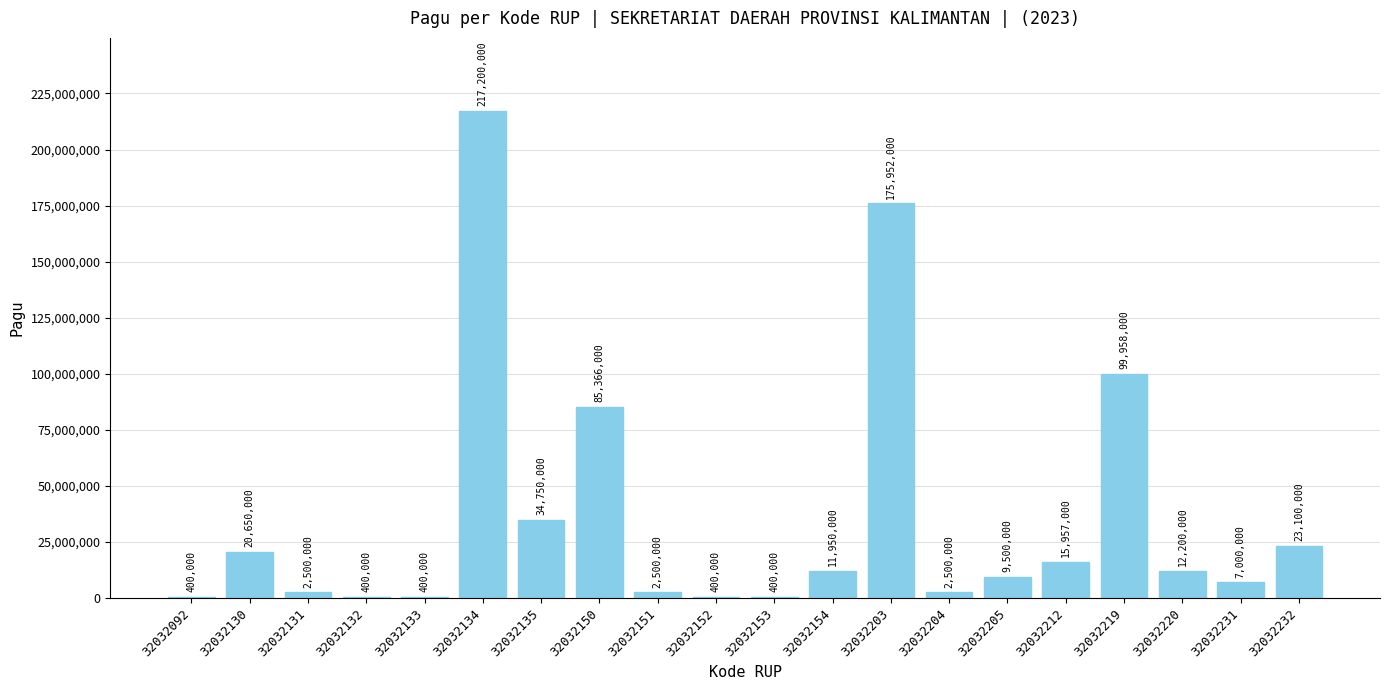

Between 32032154 and 32032092, which is larger?

32032154